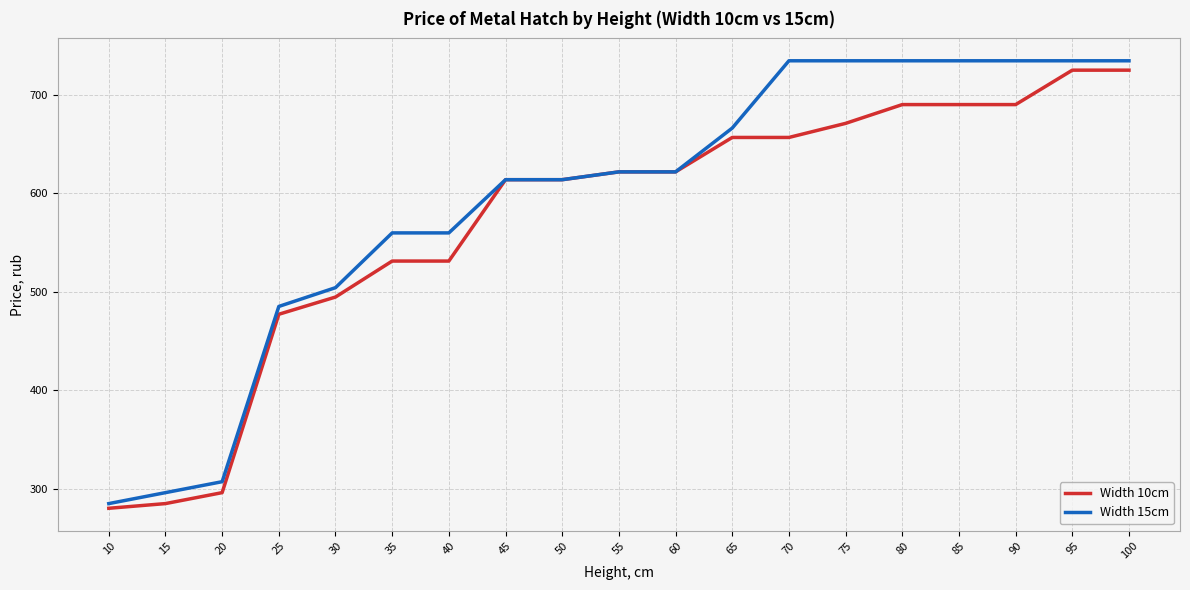

At how many categories does at least one series exceed 629?

8